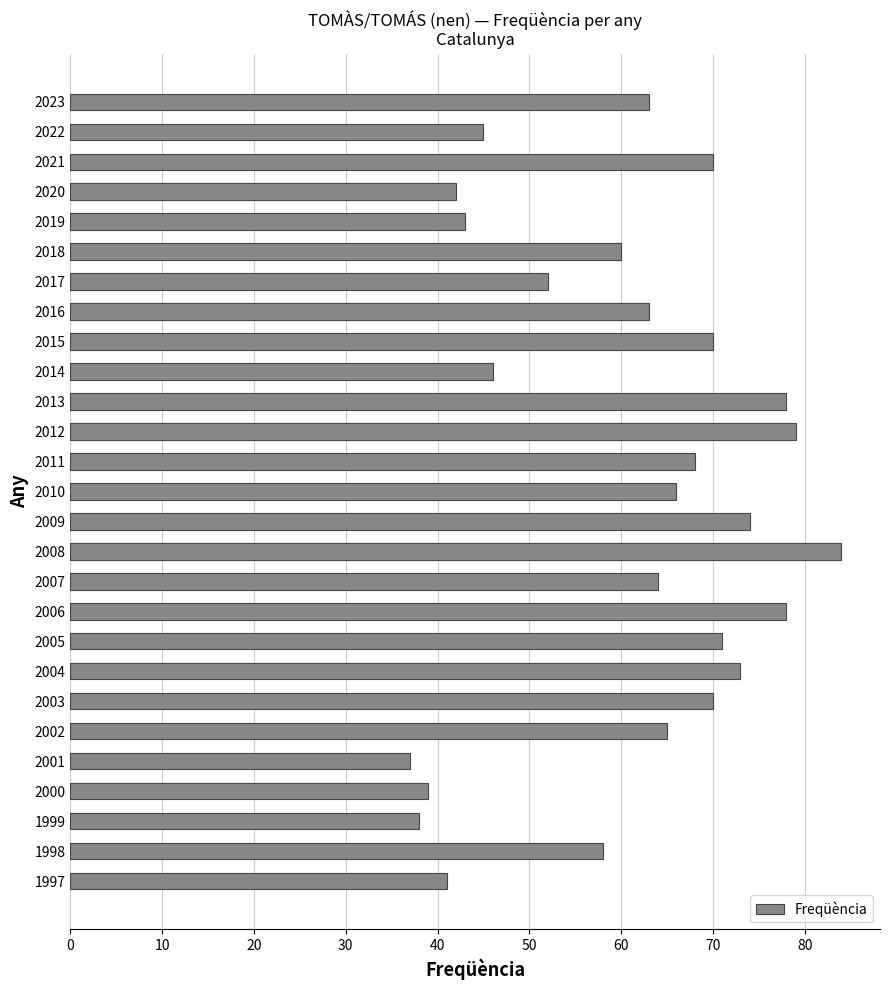

Approximately how many times larger is the value at 2006 compared to 2021?

1.1